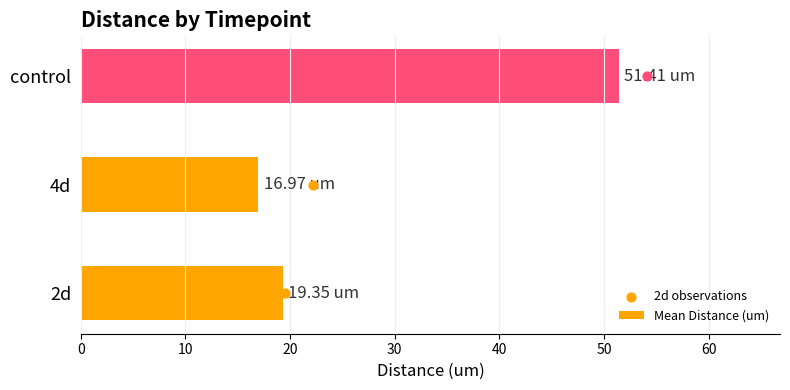

List the labels in order of Mean Distance (um) value, largest first.

control, 2d, 4d